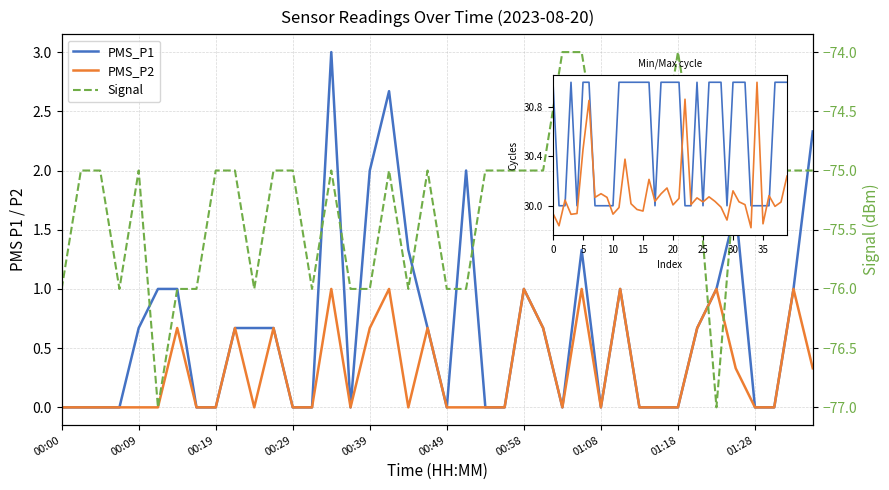

True or false: Min_cycle and PMS_P1 intersect in this chart.

False